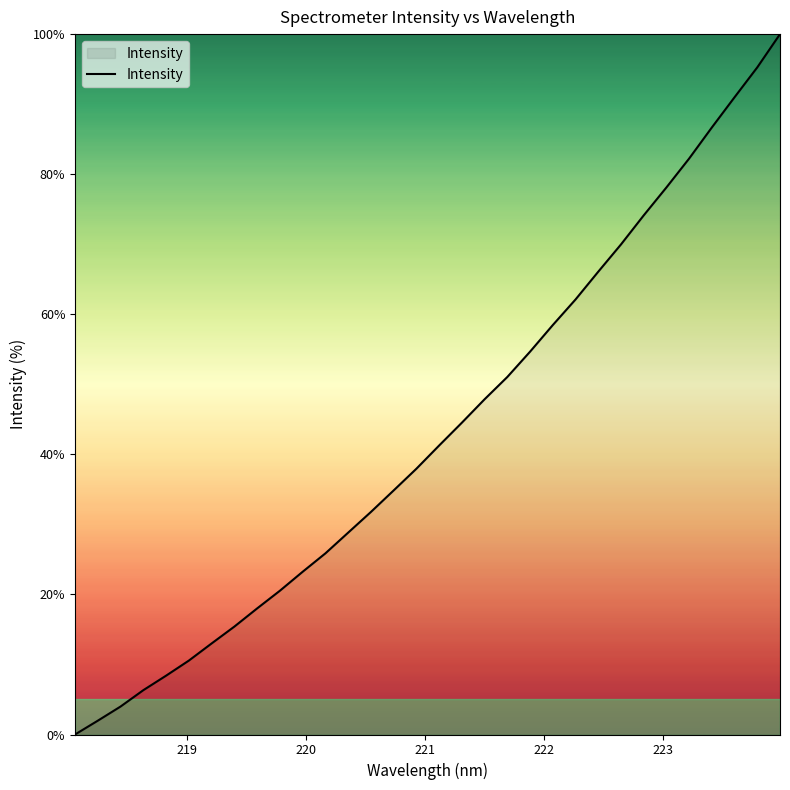

What is the greatest value displayed?

100.0